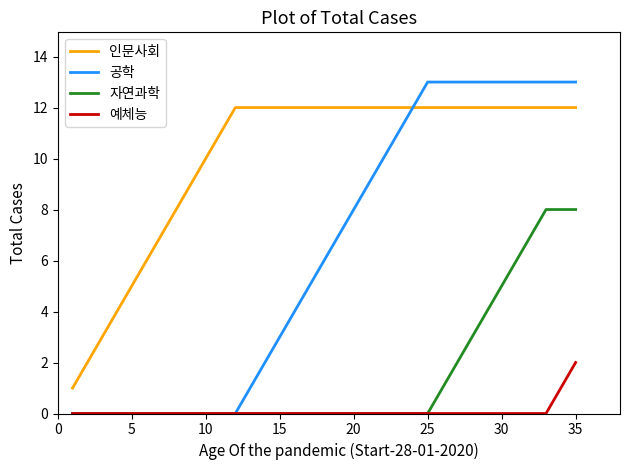

What is the maximum value shown in the chart?

13